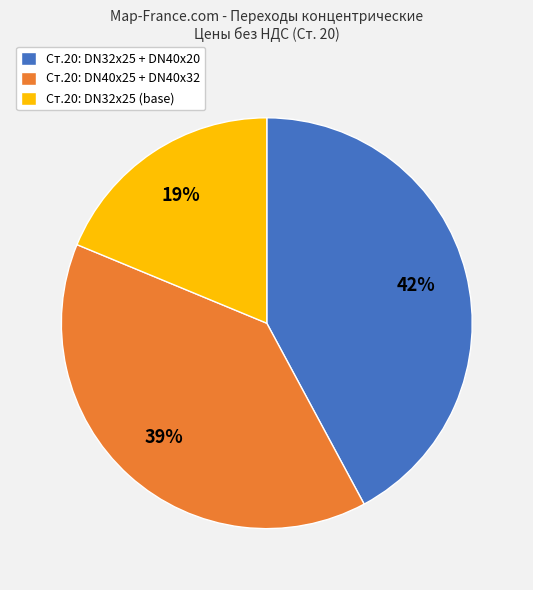

The Ст.20: DN32x25 (base) slice represents 29% of the pie. True or false?

False